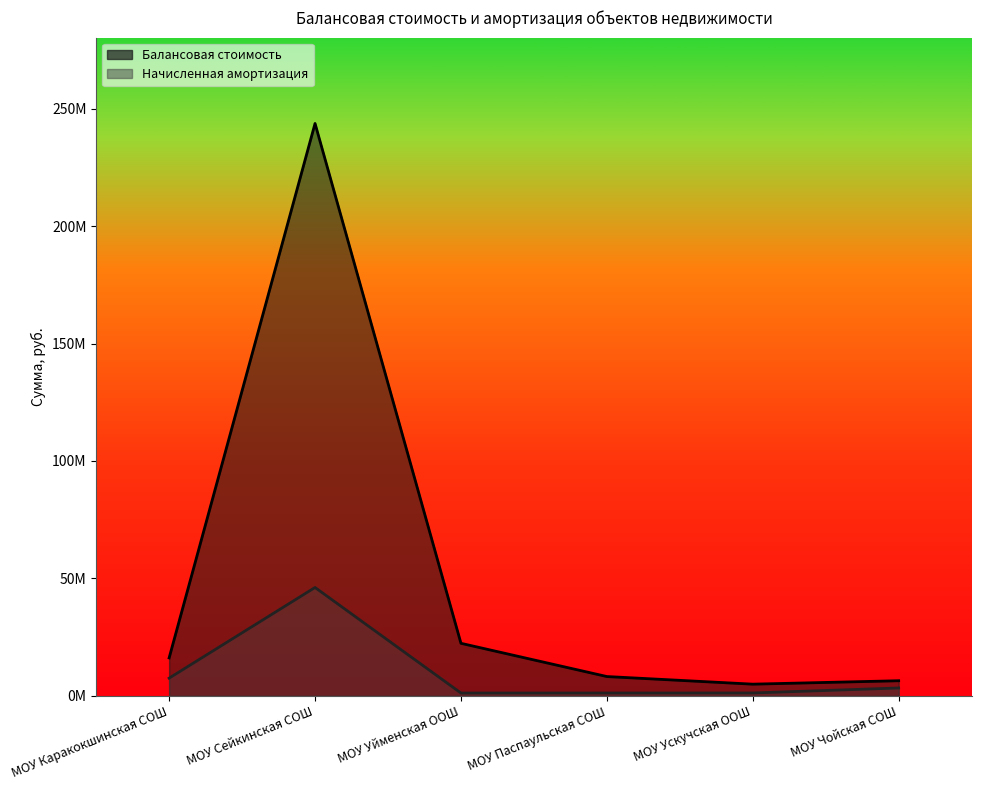

The Начисленная амортизация series shows 1679003.5 at МОУ Ускучская ООШ. True or false?

False